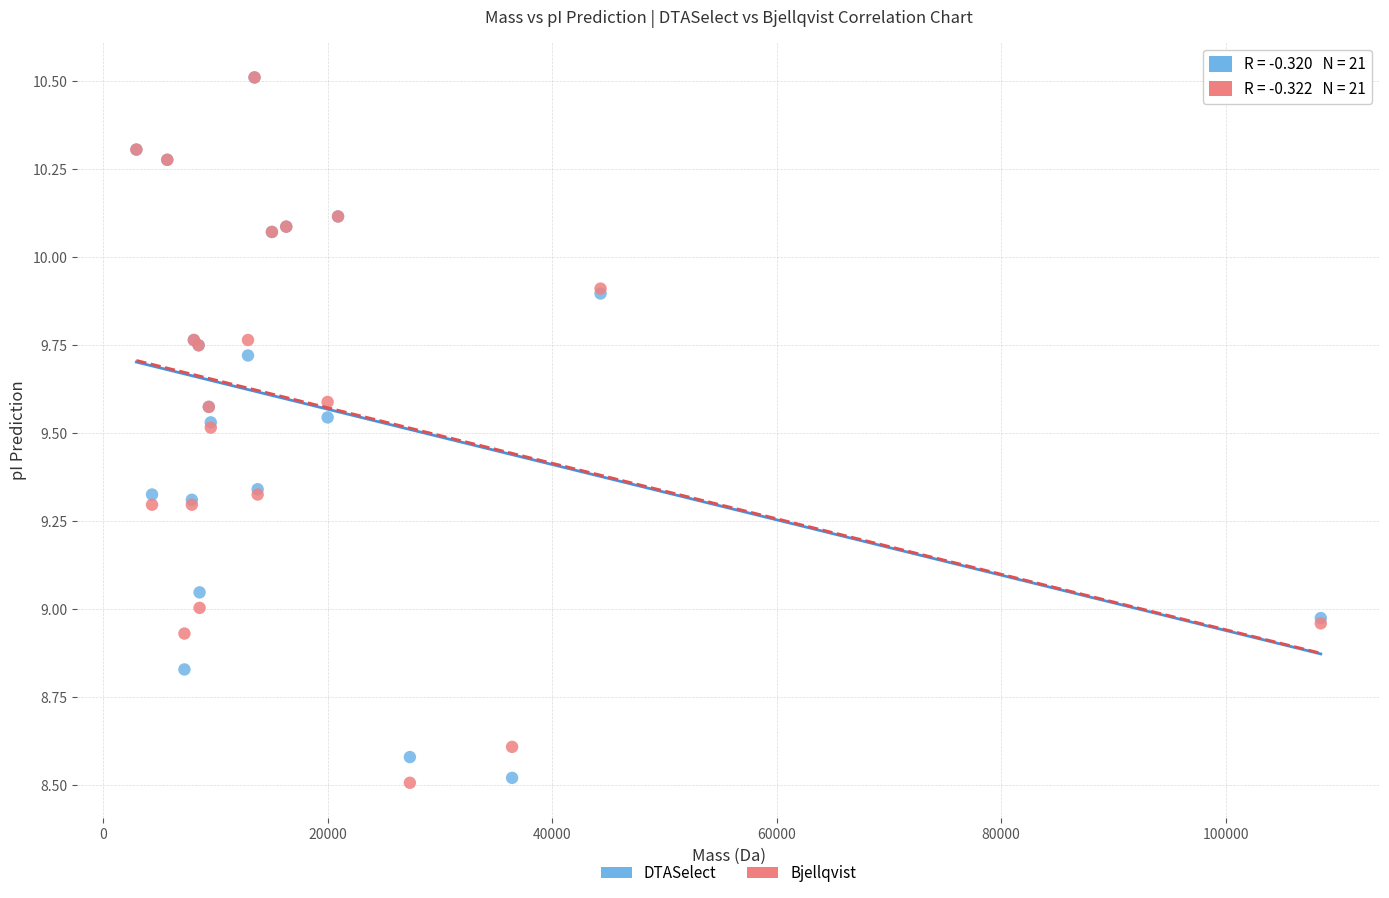

What are all the series names shown in the legend?

DTASelect, Bjellqvist